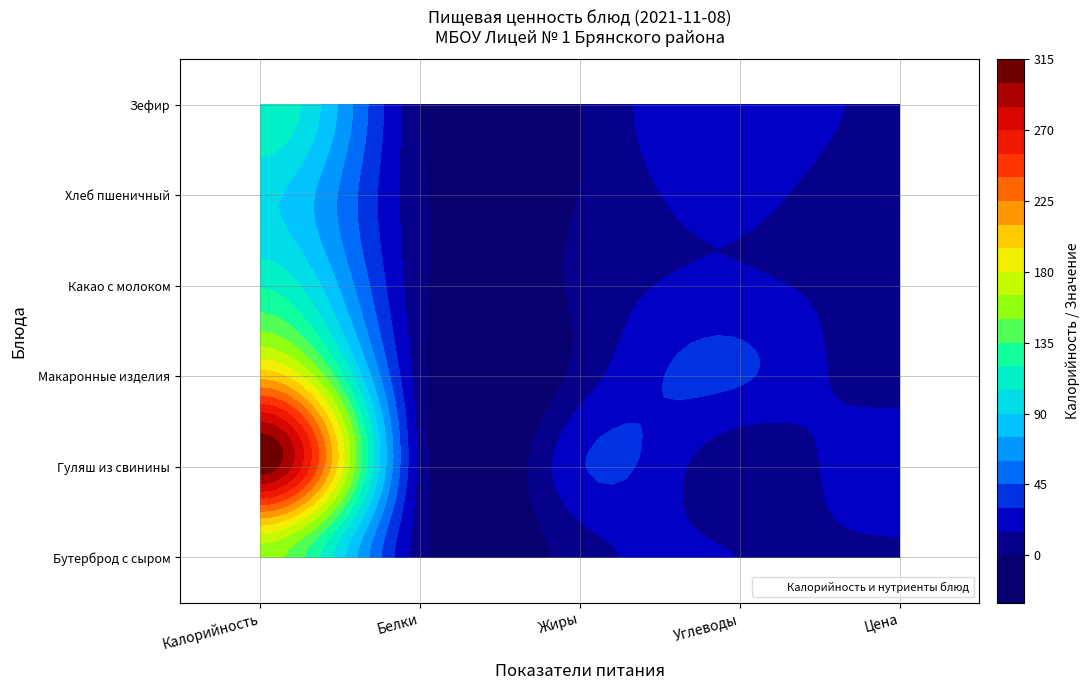

Is it true that Макаронные изделия отварные equals 195.9 at 8?

False